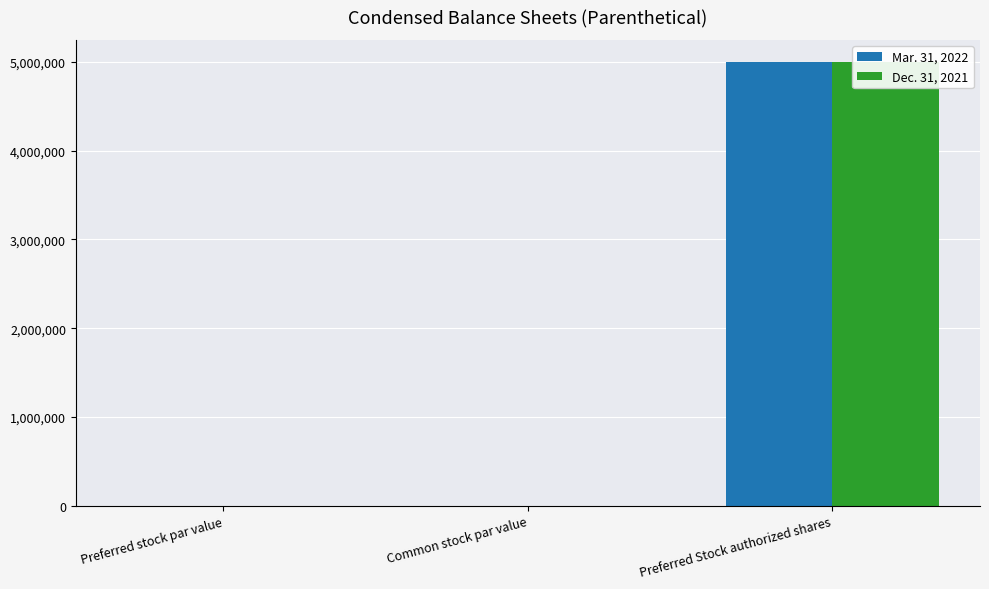

How many series are shown in this chart?

2